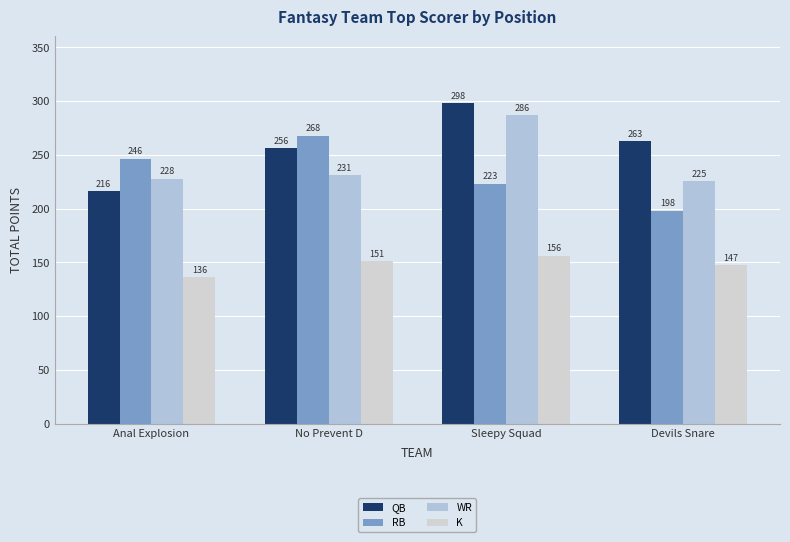

What is the total value across all series at Sleepy Squad?

963.8